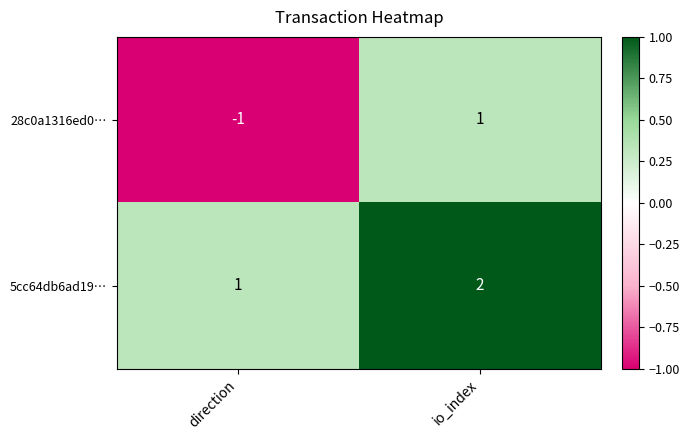

Which category has the lowest value across all series?

direction